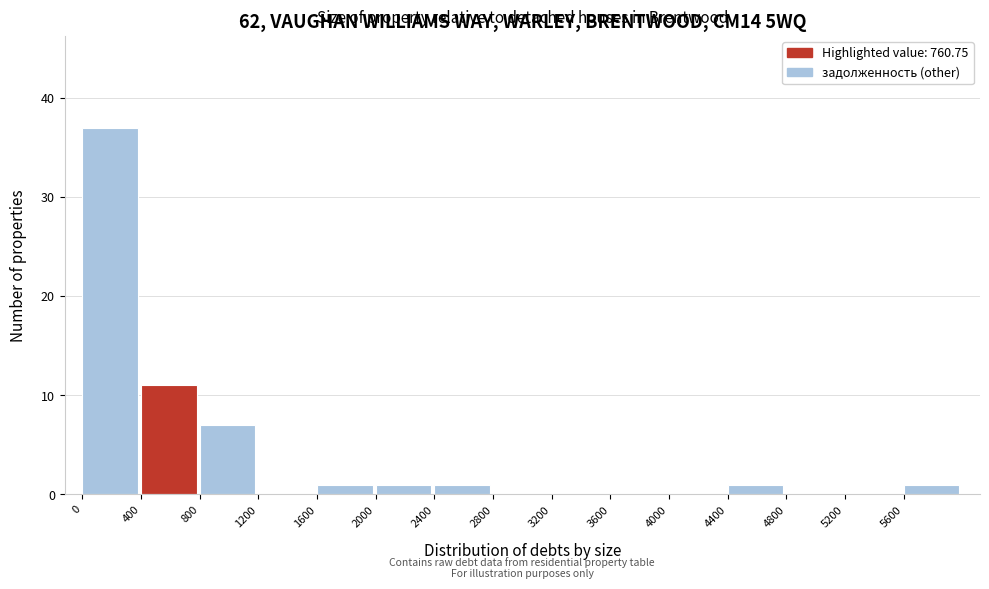

Reading left to right, transcribe this chart: for each bar, give the range it covers on the x-axis and its height. The values are not printed on the chart, so give them approximately, as read against the axis.

0 to 400: 37
400 to 800: 11
800 to 1200: 7
1200 to 1600: 0
1600 to 2000: 1
2000 to 2400: 1
2400 to 2800: 1
2800 to 3200: 0
3200 to 3600: 0
3600 to 4000: 0
4000 to 4400: 0
4400 to 4800: 1
4800 to 5200: 0
5200 to 5600: 0
5600 to 6000: 1